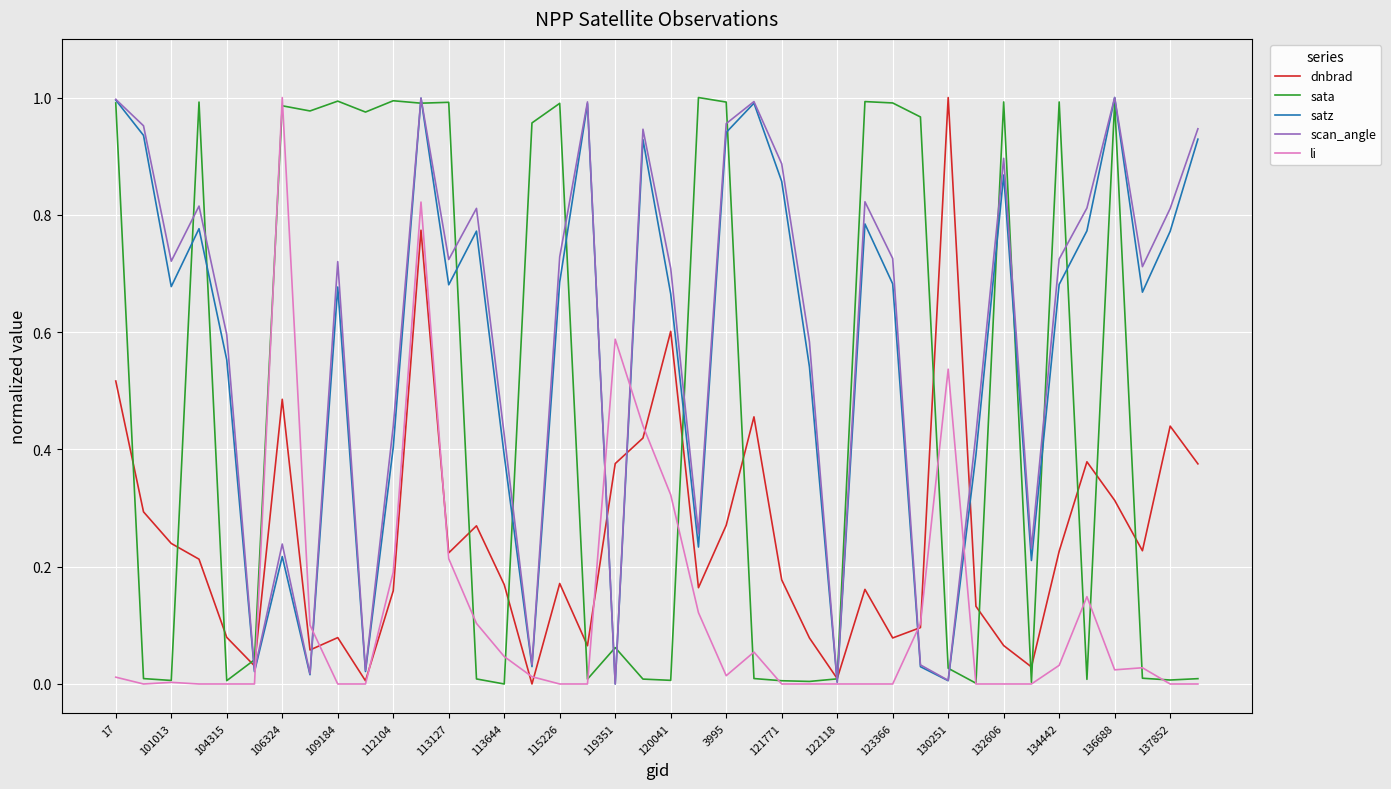

Rank the series by their maximum value, from highest to lowest.

dnbrad, sata, satz, scan_angle, li